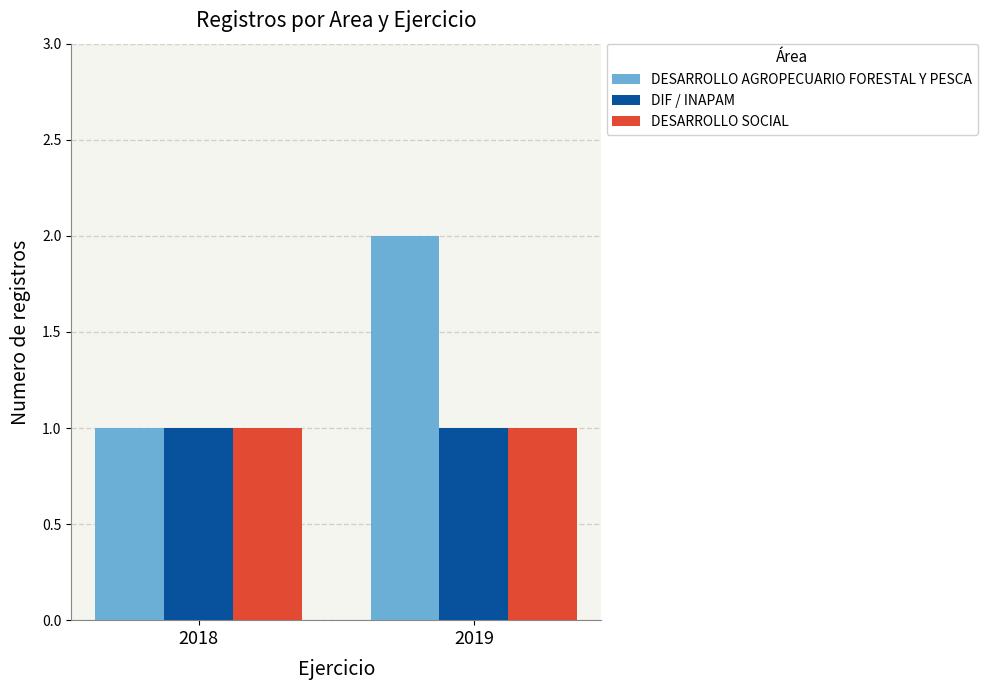

Does the chart contain any negative values?

No